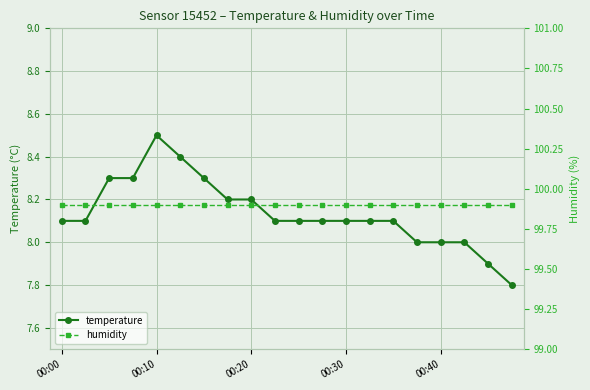

Is the value of humidity at 17 greater than the value of temperature at 13?

Yes